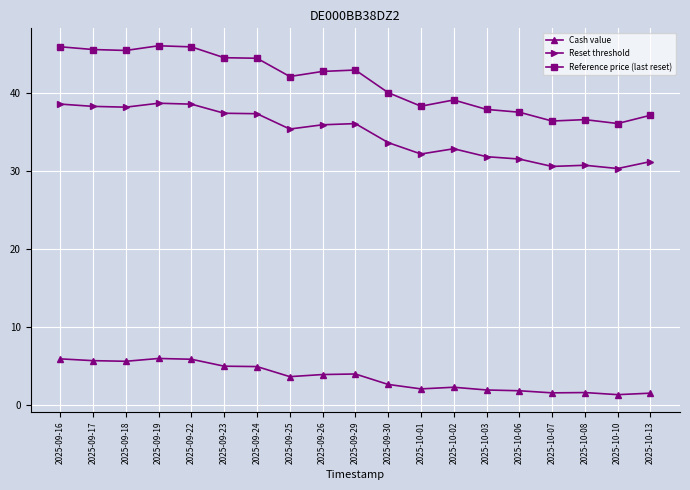

The Reset threshold series shows 56.4 at 2025-09-17. True or false?

False